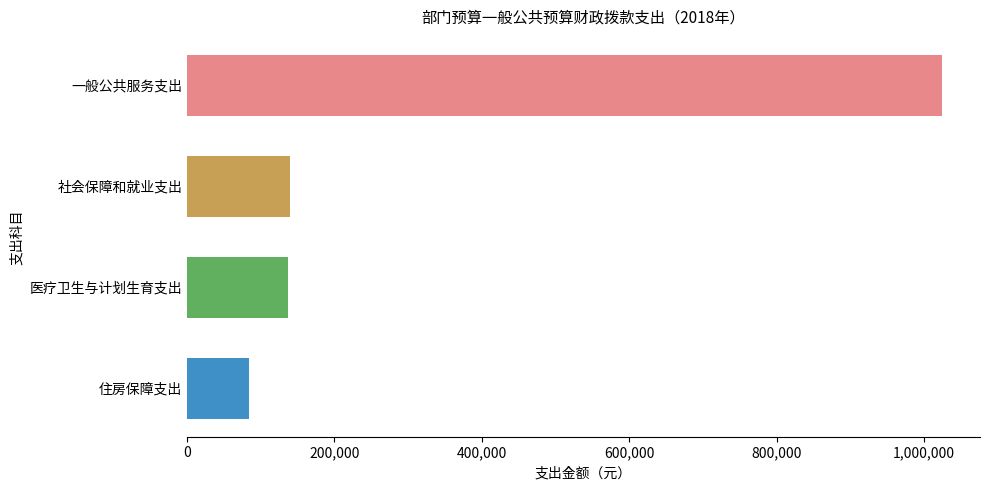

What is the label of the 2nd bar from the bottom?

医疗卫生与计划生育支出